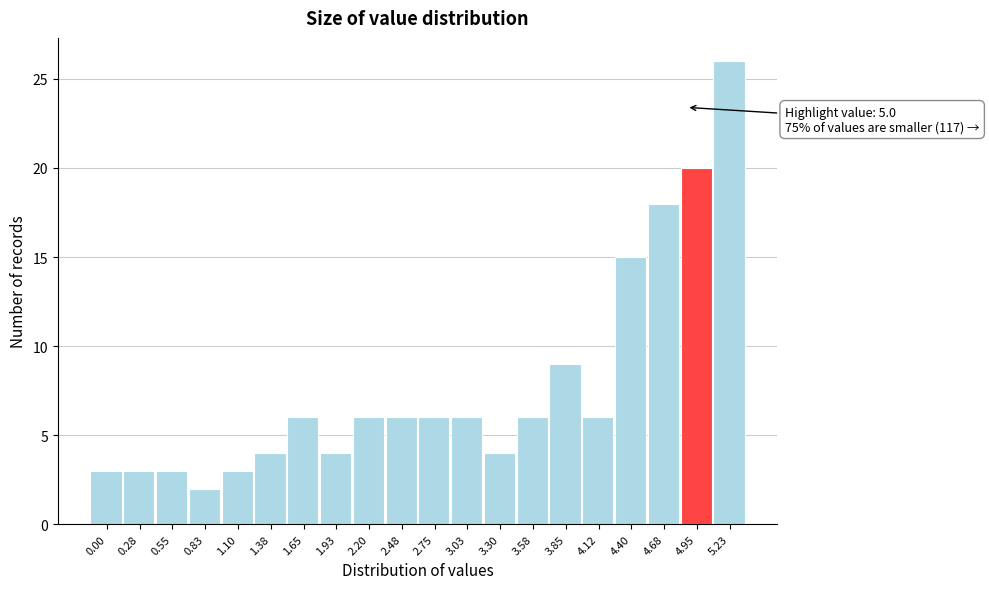

Reading left to right, extract all data points from this chart.

3	3	3	2	3	4	6	4	6	6	6	6	4	6	9	6	15	18	20	26